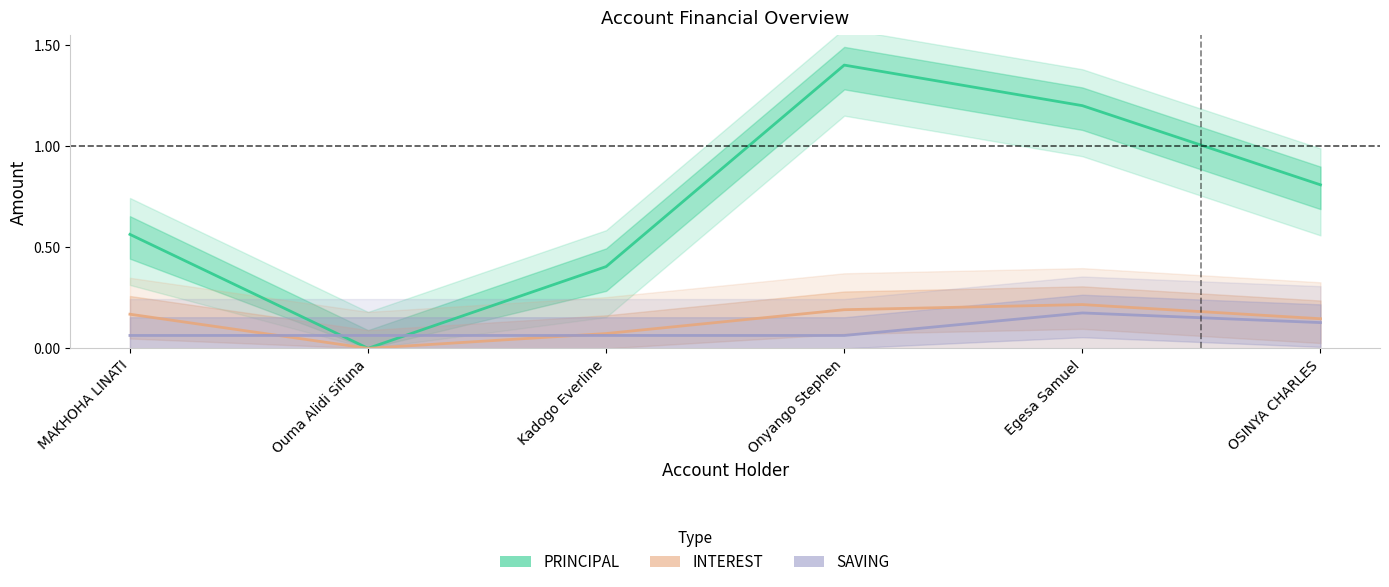

Read the PRINCIPAL value at Egesa Samuel.

1.2